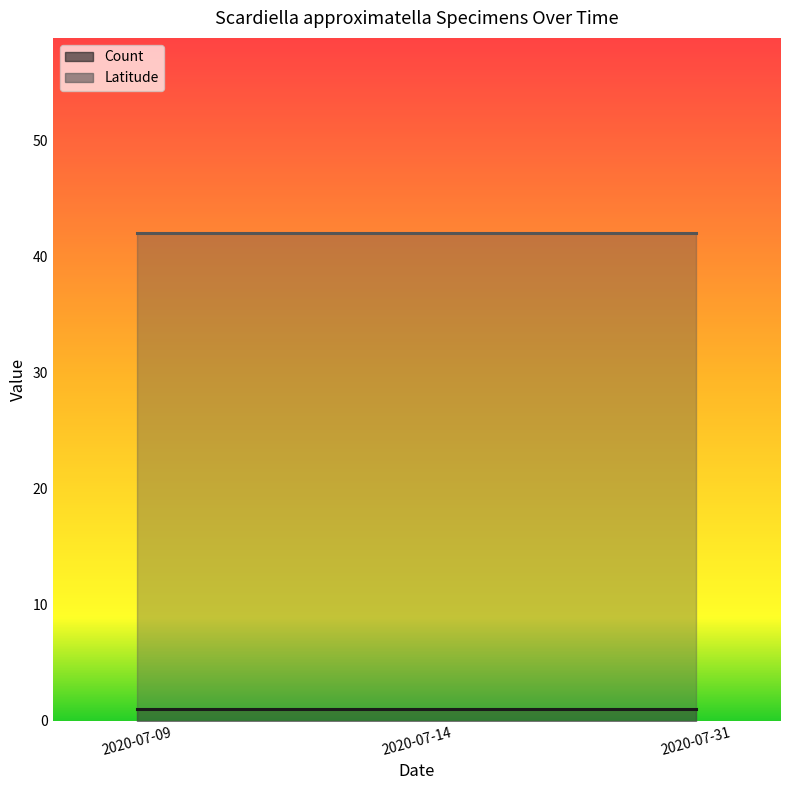

What is the maximum value for Count?

1.0